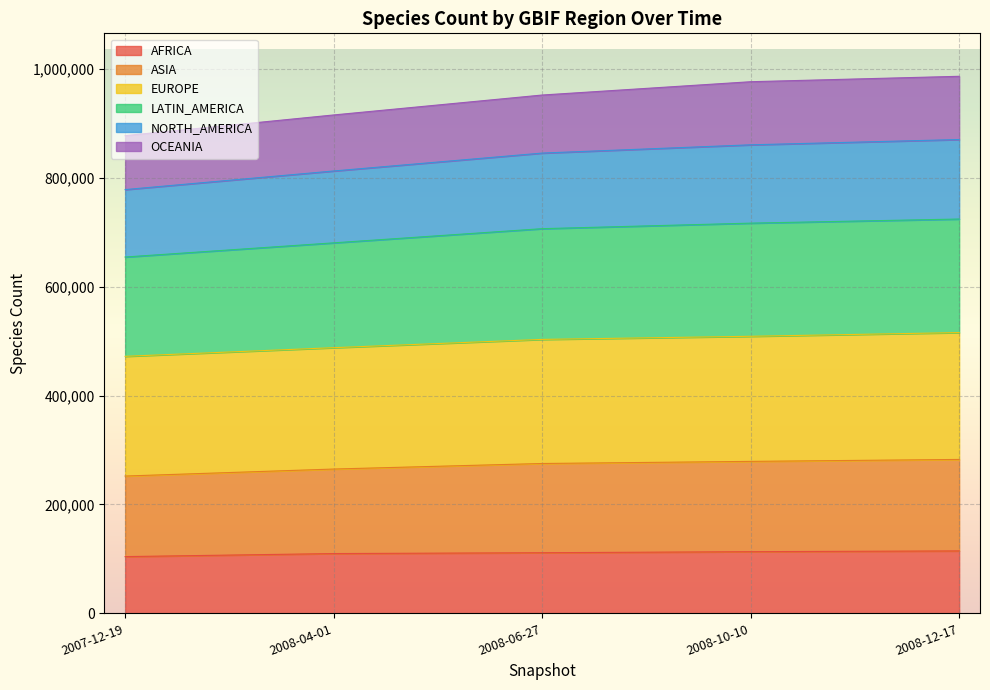

True or false: EUROPE has a value of 206730 at 2008-04-01.

False